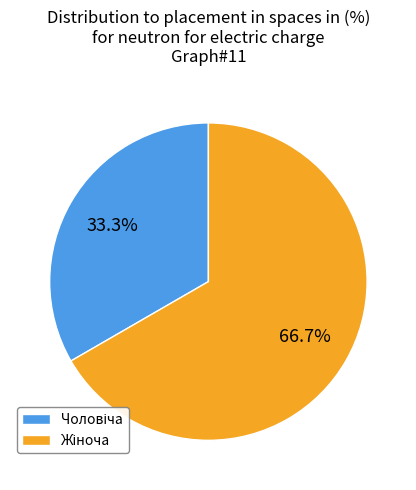

Is there any slice that represents more than half of the pie?

Yes